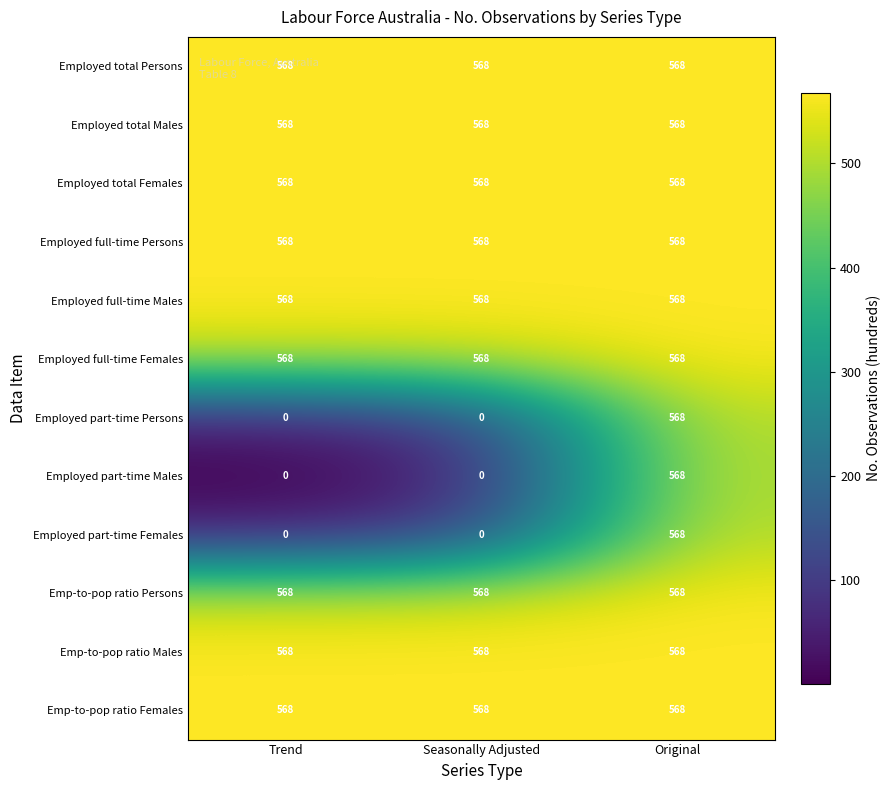

Is it true that Employed total Persons equals 871 at Original?

False